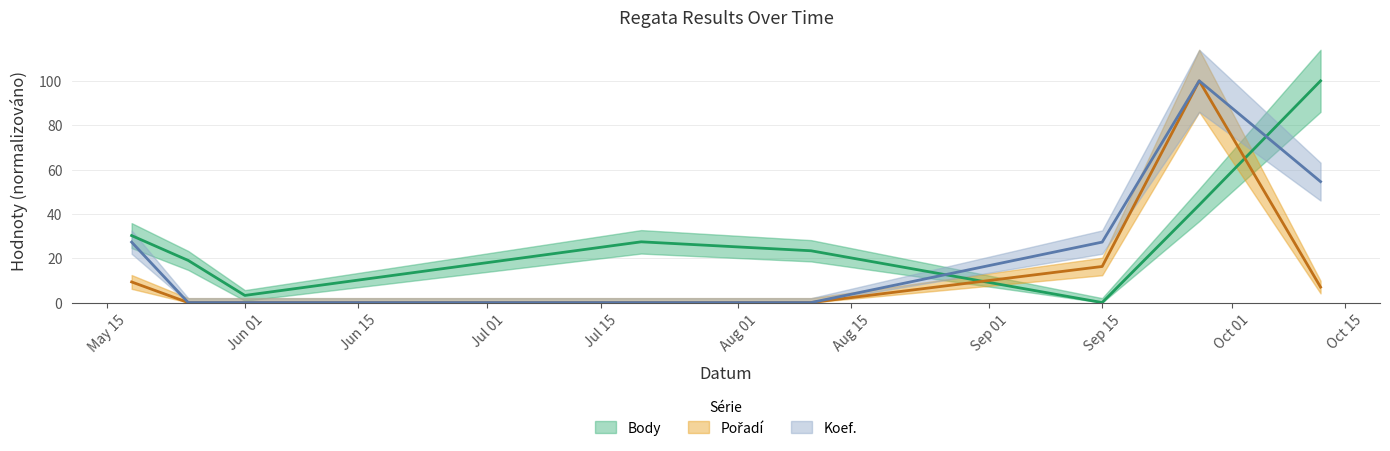

What is the sum of the Koef. values at 2024-05-25 and 2024-09-27?

100.0